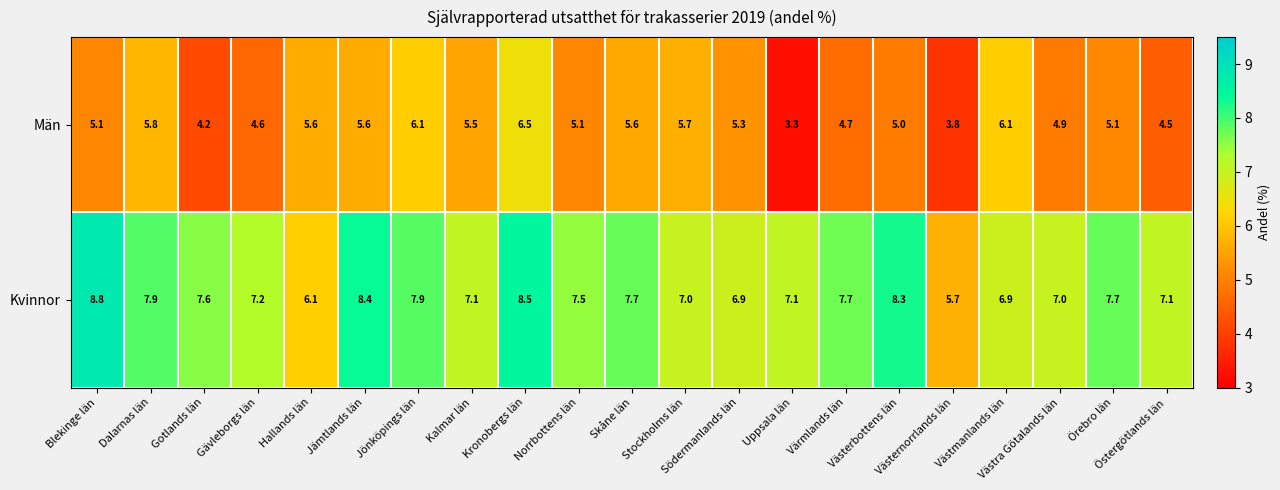

Rank the series by their average value, from highest to lowest.

Kvinnor, Män